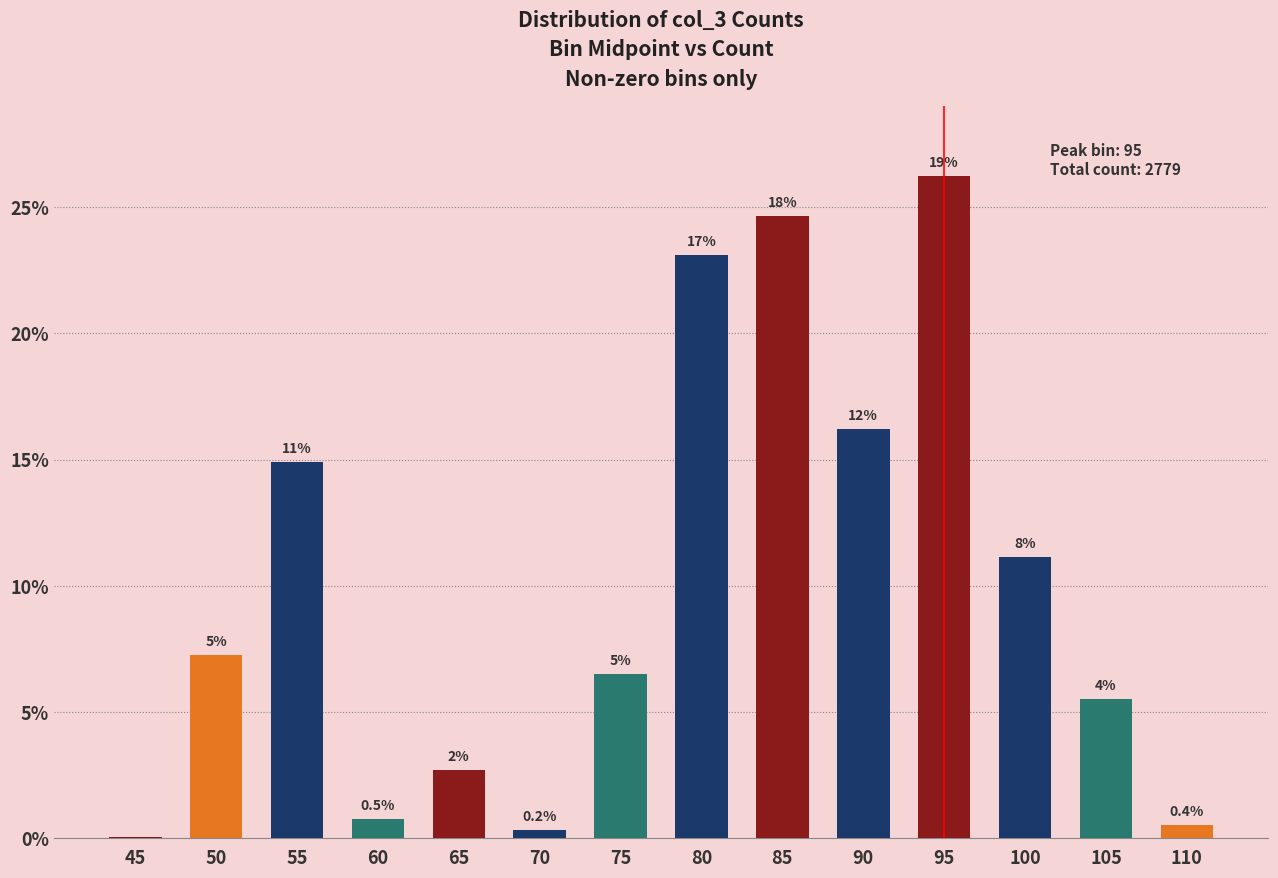

What is the change in value from 45 to 80?

+461